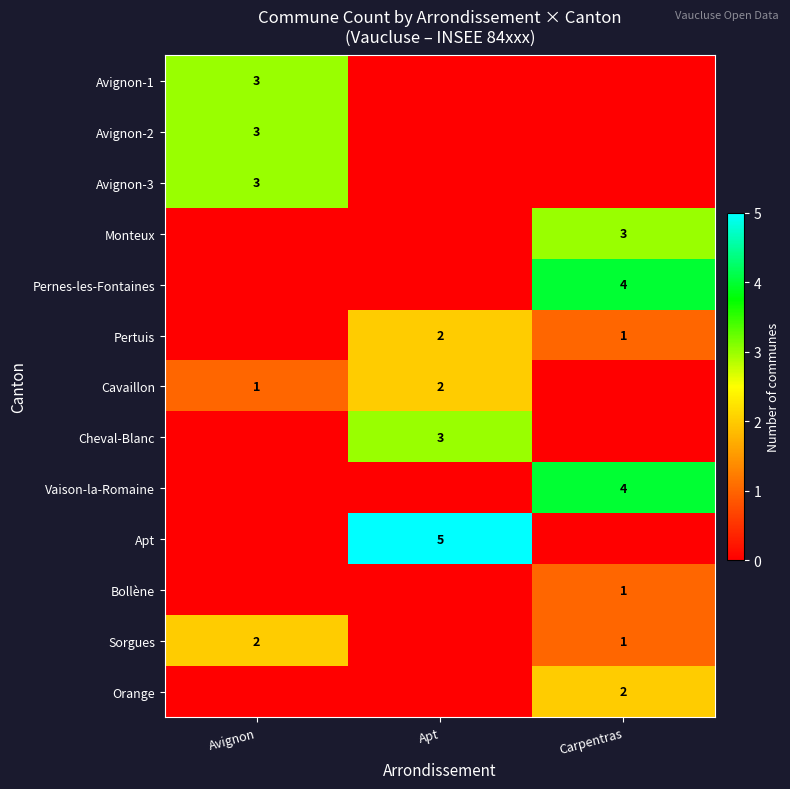

The Avignon-1 series shows 1 at Avignon. True or false?

False